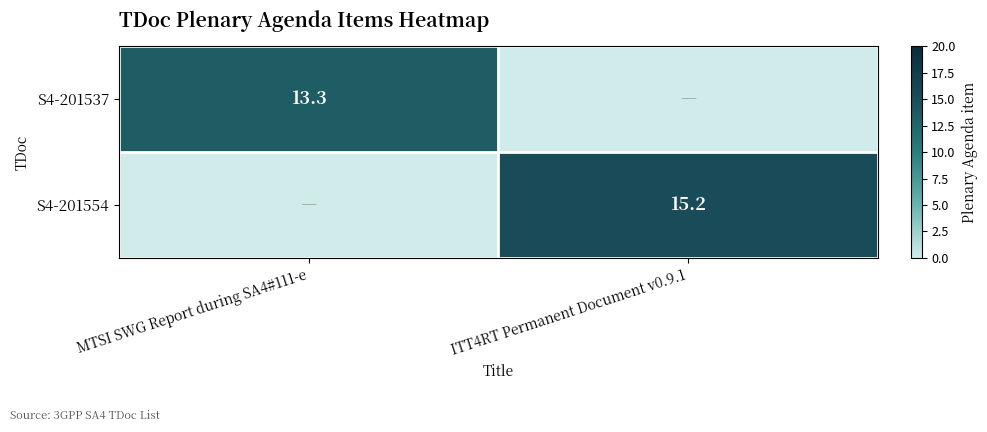

True or false: S4-201554 has a value of 15.2 at ITT4RT Permanent Document v0.9.1.

True